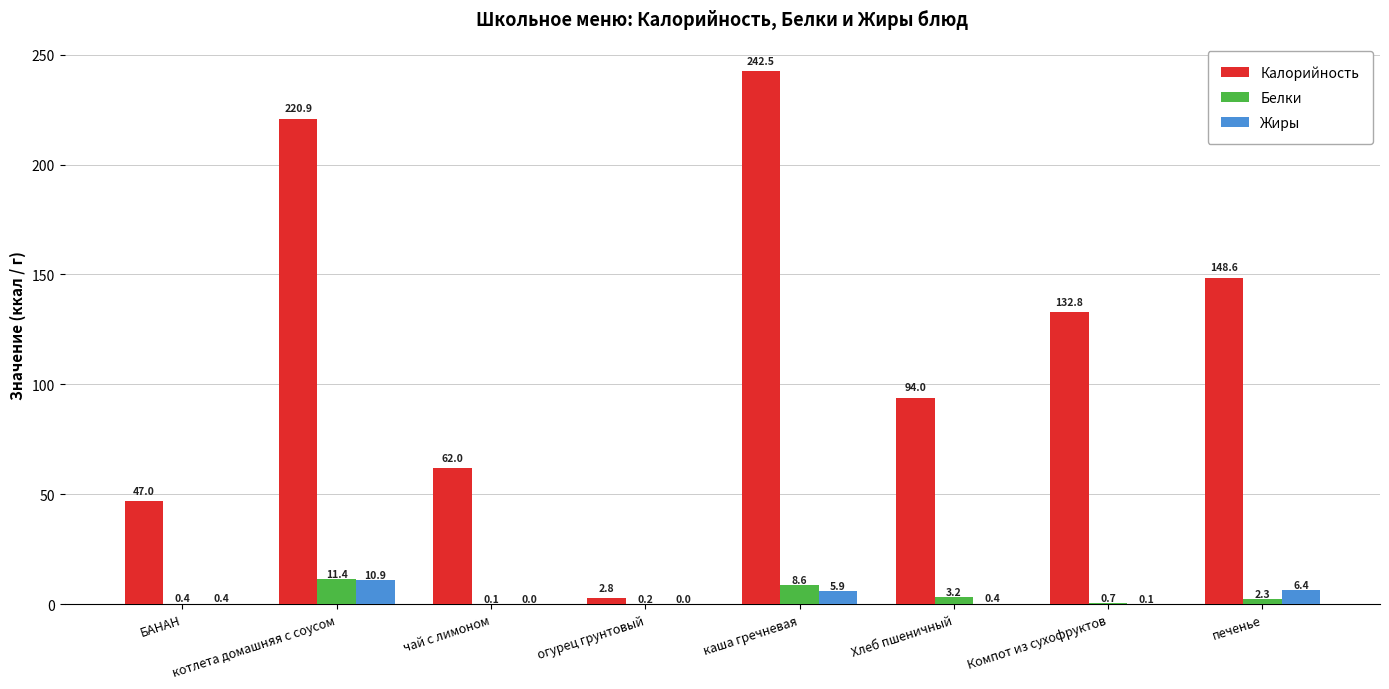

Read the Белки value at каша гречневая.

8.6